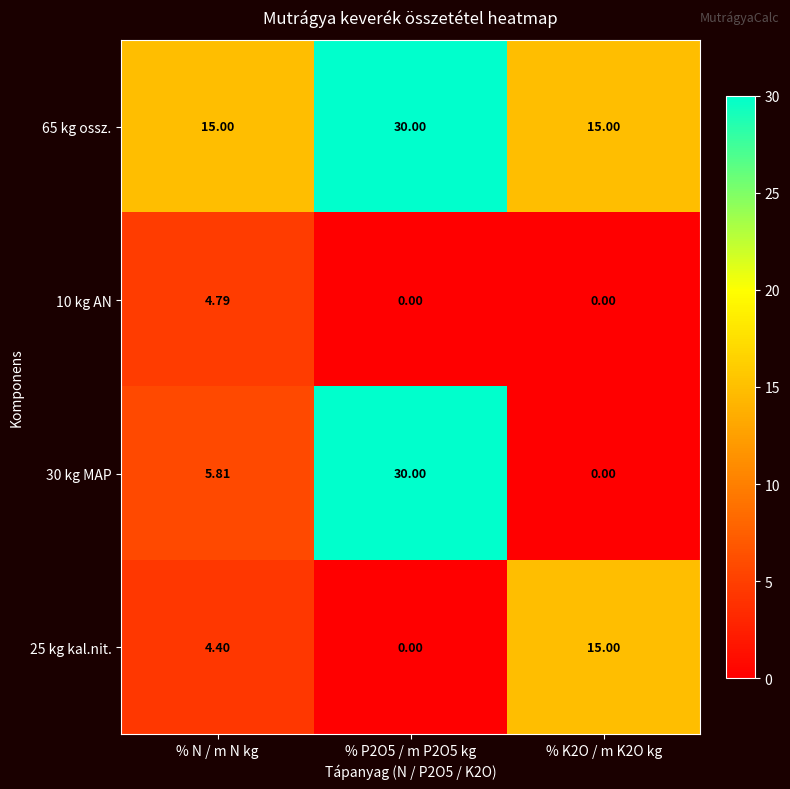

Which category has the highest value in the 10 kg AN series?

% N / m N kg